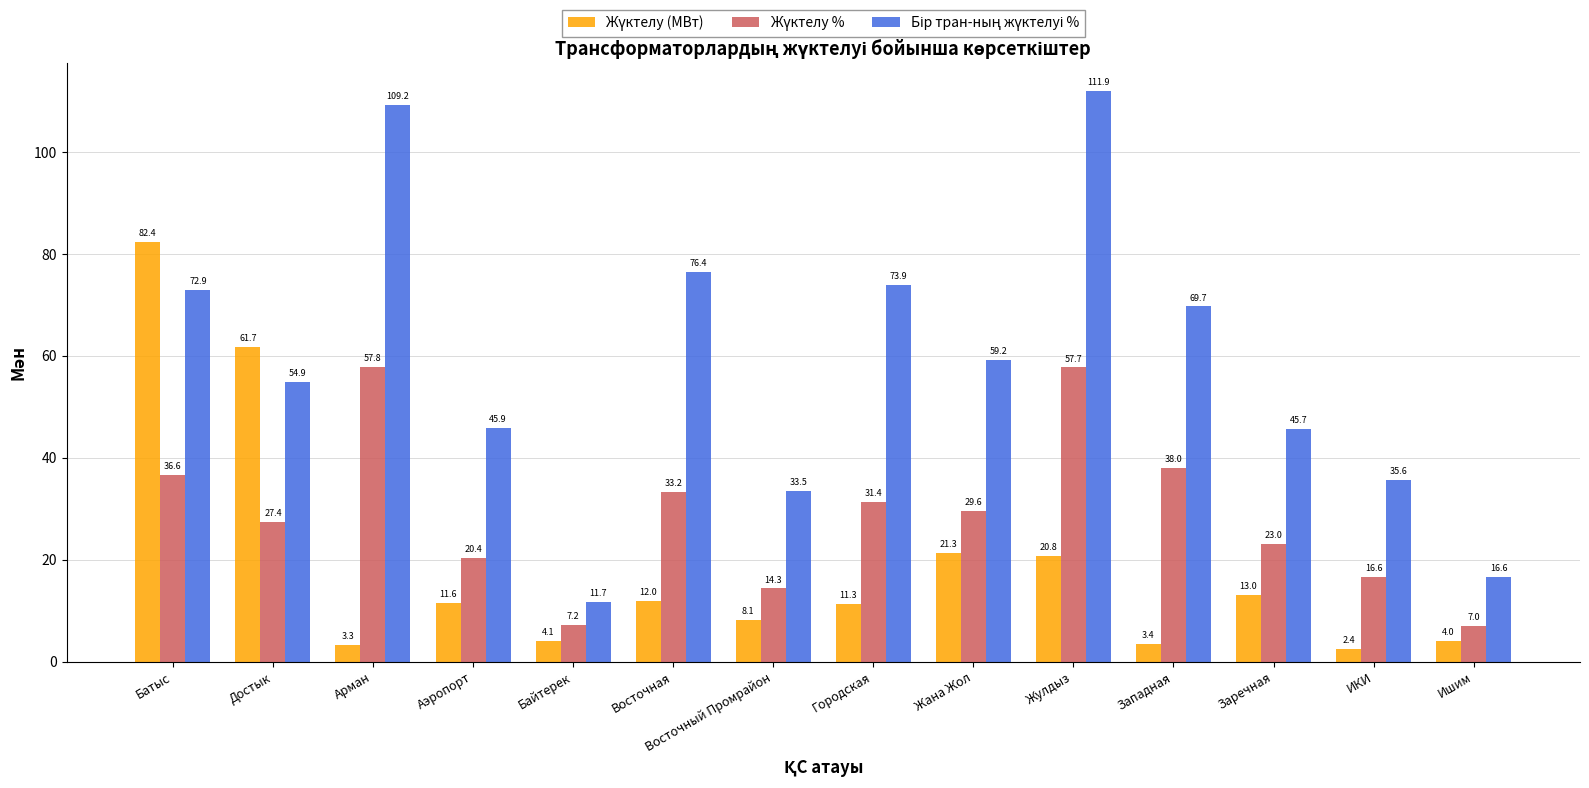

What is the minimum value shown in the chart?

2.4